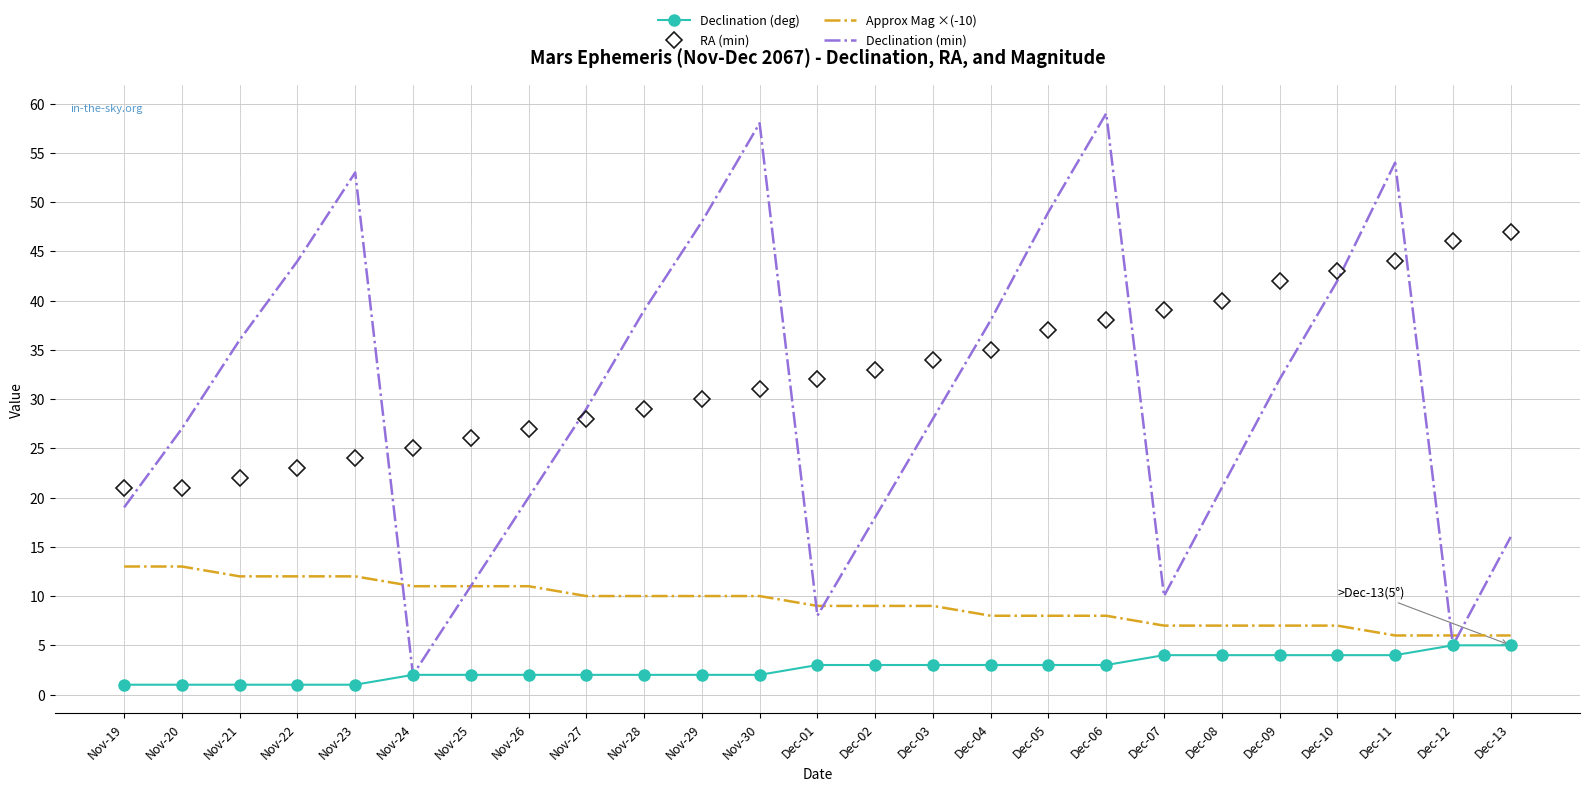

Is the value of Approx Mag ×(-10) at Nov-23 greater than the value of Declination (min) at Dec-08?

No